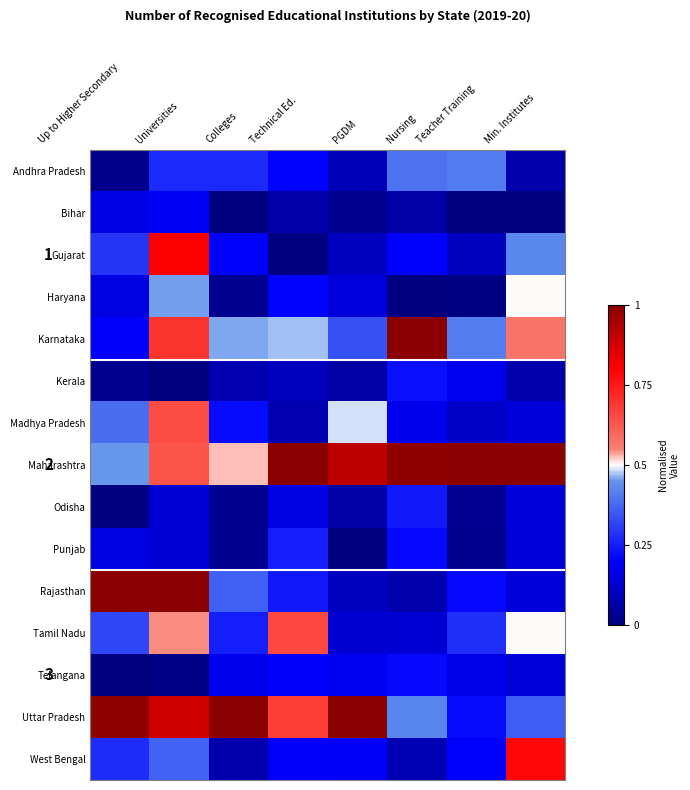

What is the total value across all series at Min. Institutes?

5.0